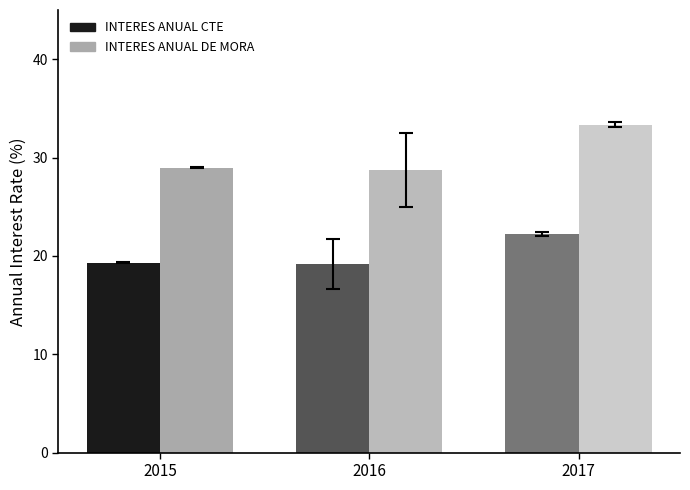

Which series has the widest spread of values?

INTERES ANUAL DE MORA